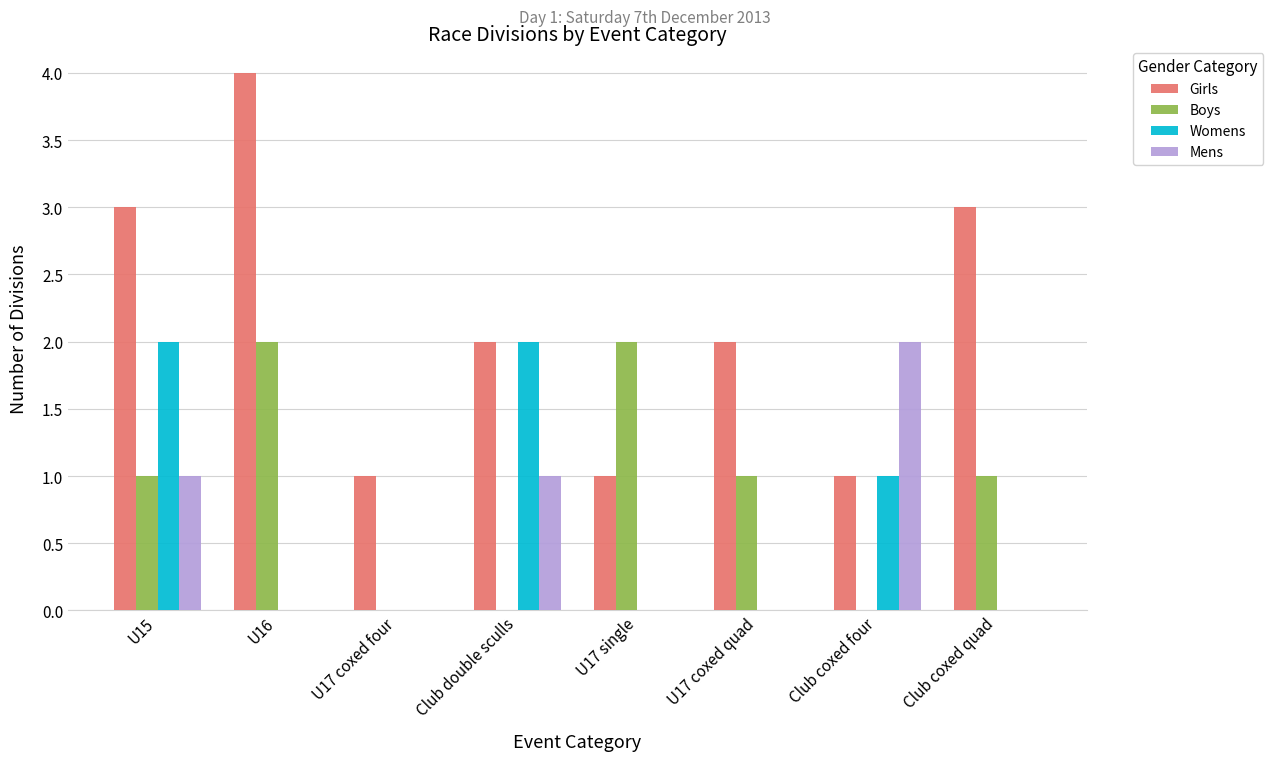

What are all the series names shown in the legend?

Girls, Boys, Womens, Mens